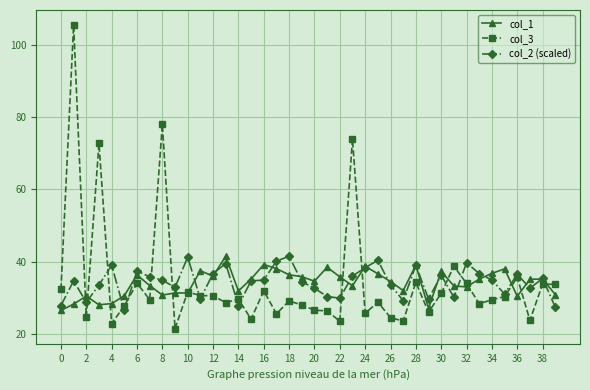

What is the average value of the col_3 series?

34.3